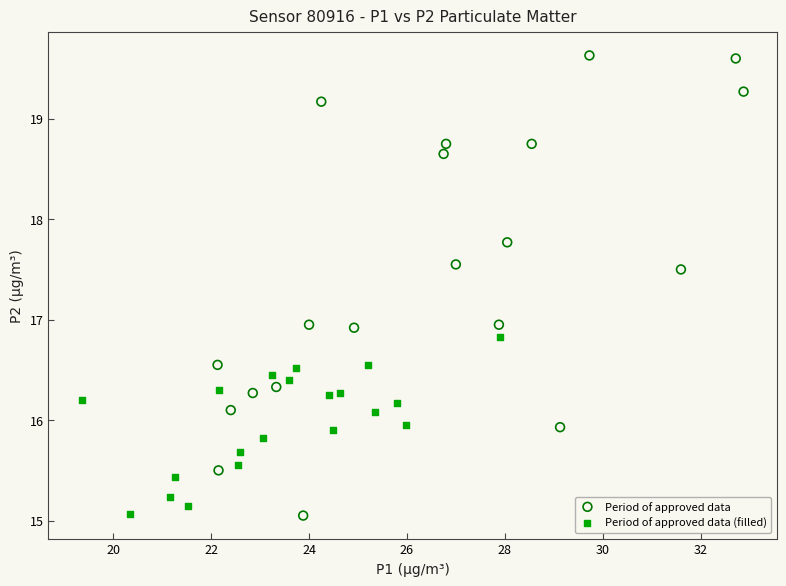

Which series reaches the maximum Y coordinate?

Period of approved data